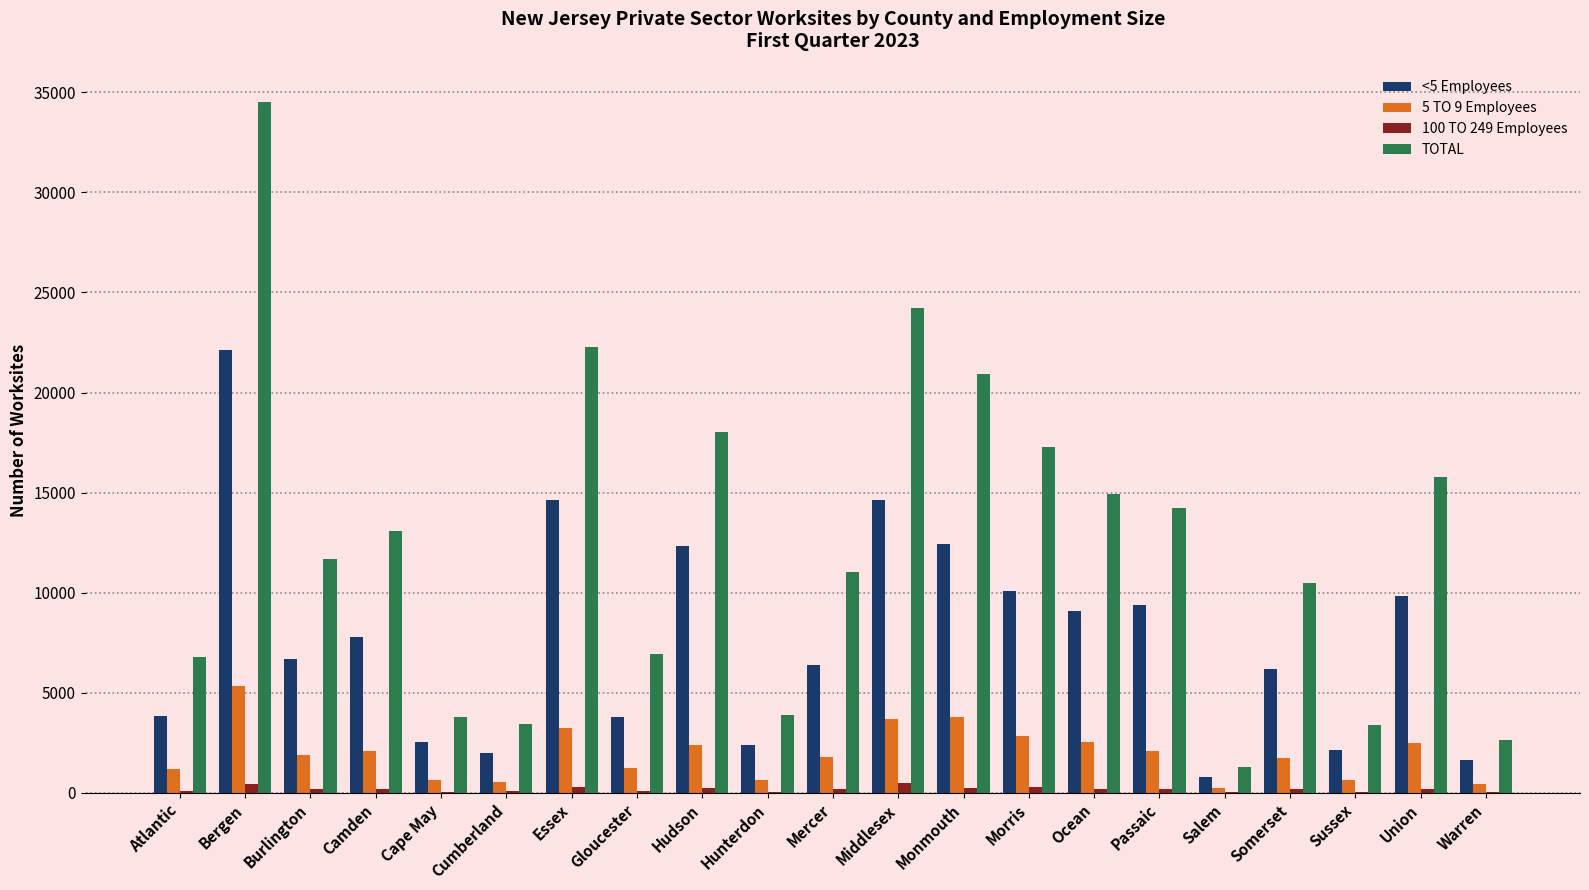

What is the spread (max minus min) of values at Cumberland?

3365